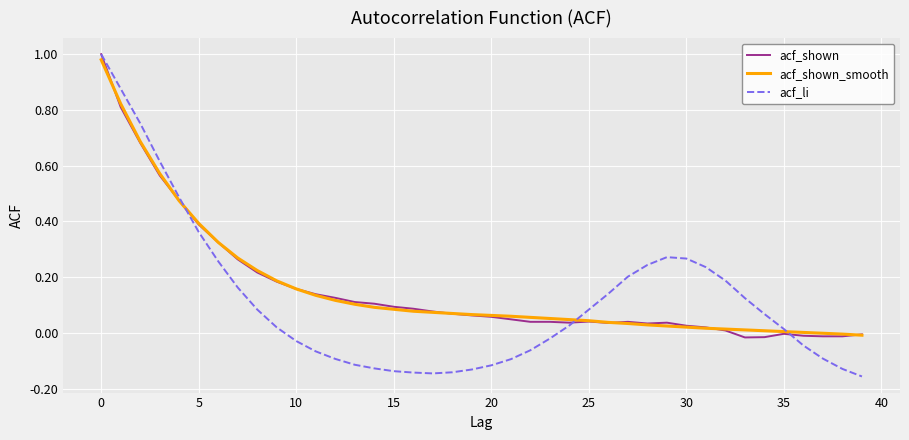

At which category does acf_li reach its first local peak?

29